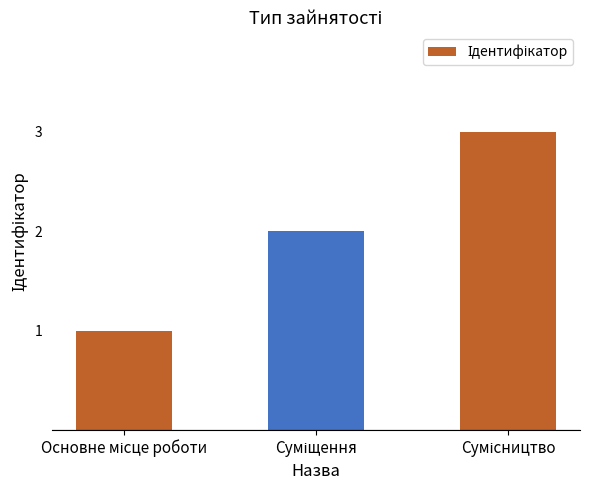

What is the sum of all values?

6